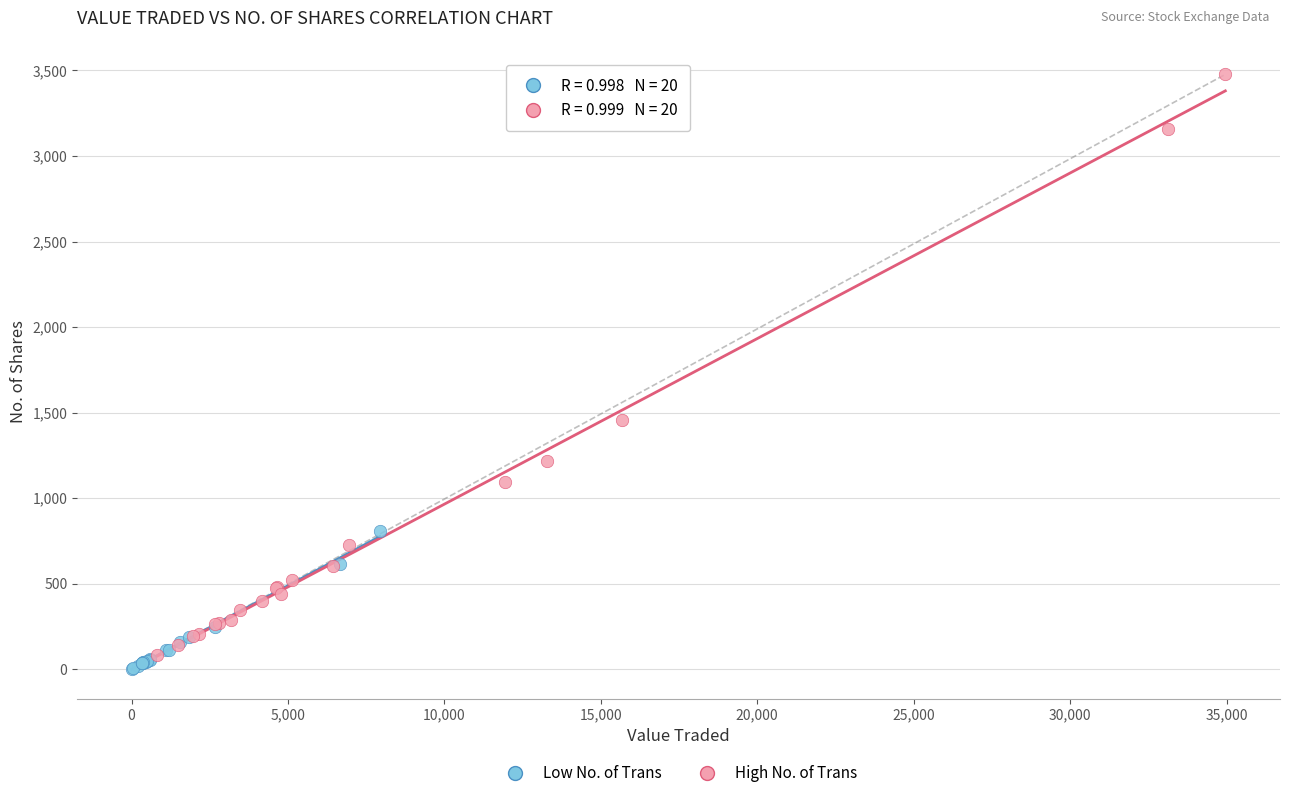

Which series reaches the minimum Y coordinate?

Low No. of Trans